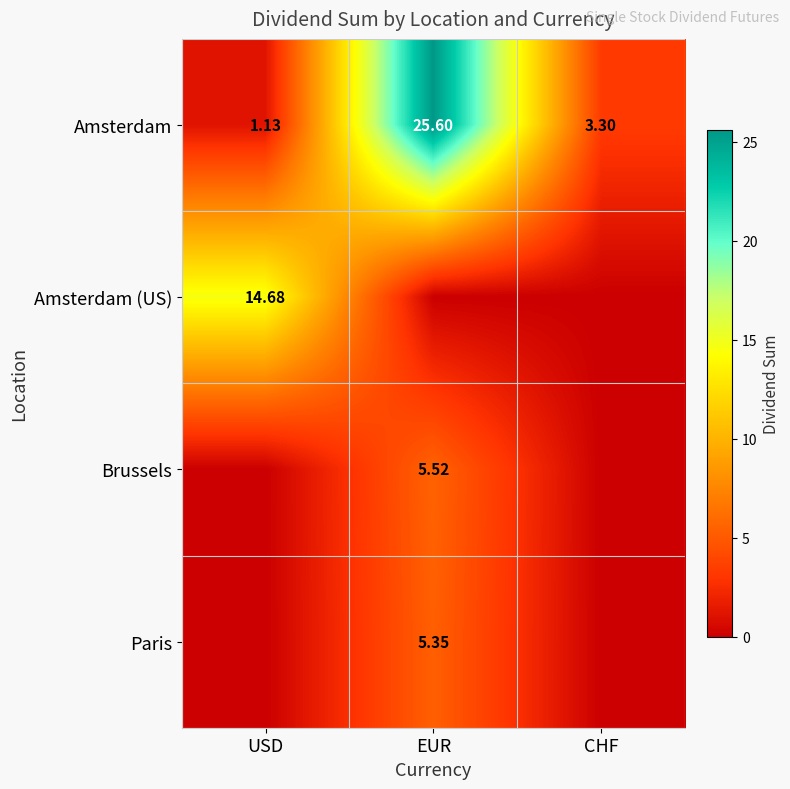

At which label does Amsterdam reach its peak?

EUR